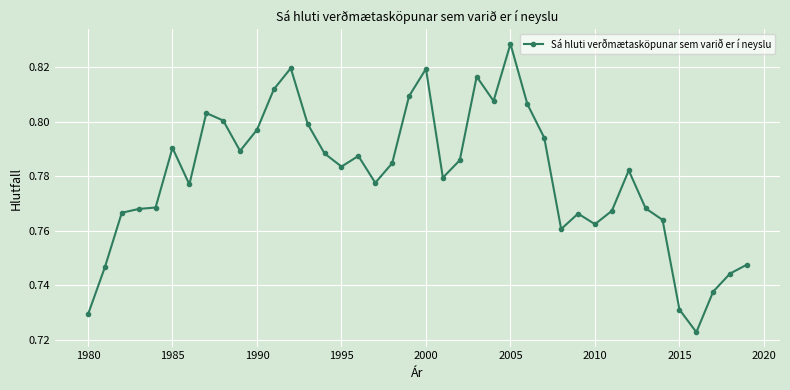

What is the difference between the maximum and minimum values?

0.1